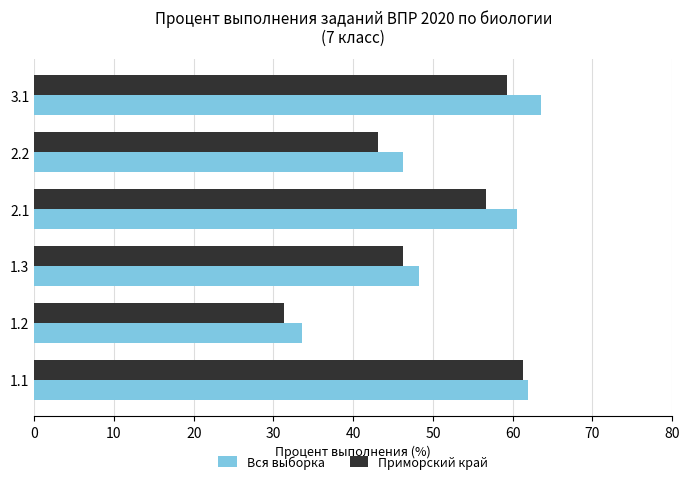

Between 2.1 and 2.2, which series saw the biggest shift?

Вся выборка